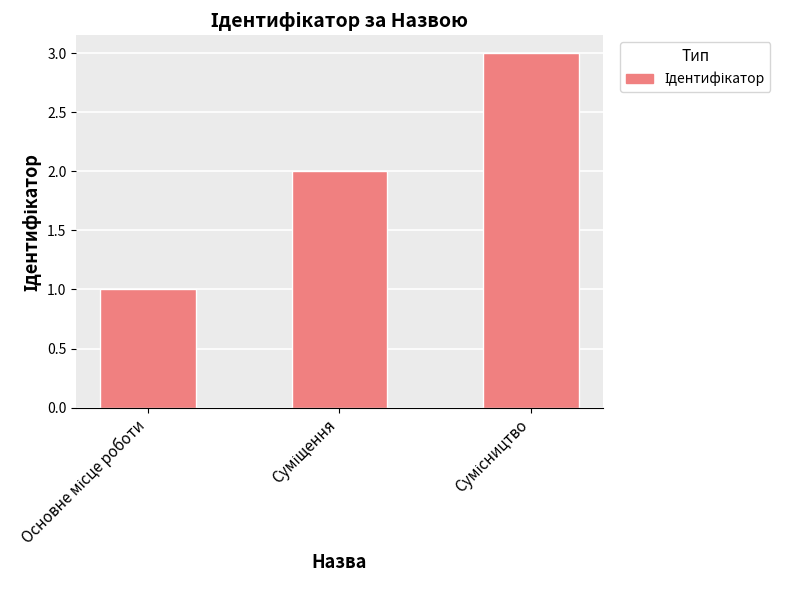

What is the minimum value shown in the chart?

1